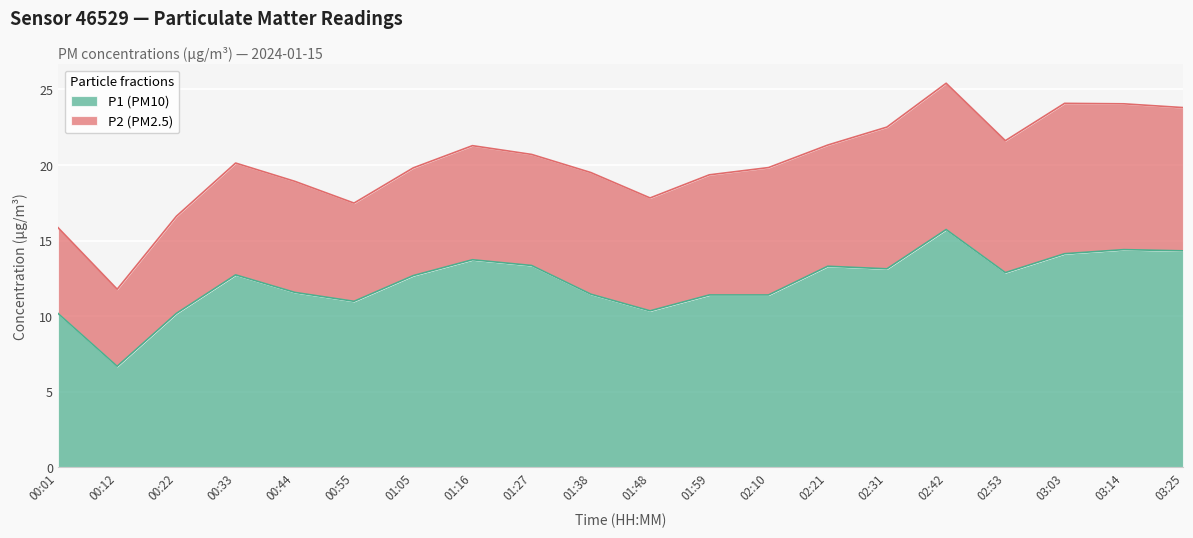

What is the difference between the maximum and minimum values?

9.1